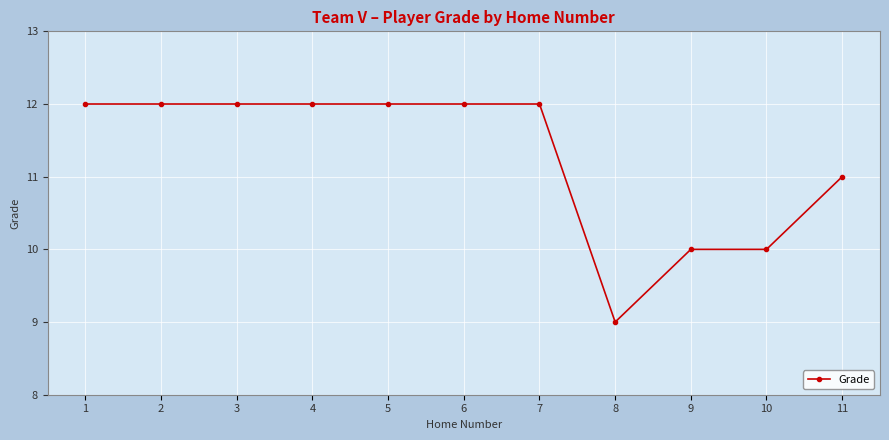

What is the sum of the values at 3 and 4?

24